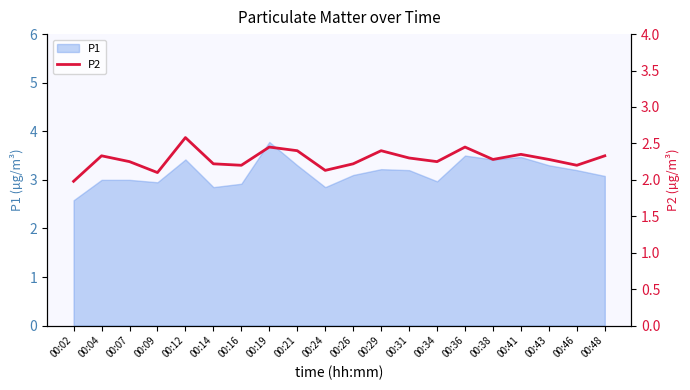

What is the maximum value for P1?

3.8